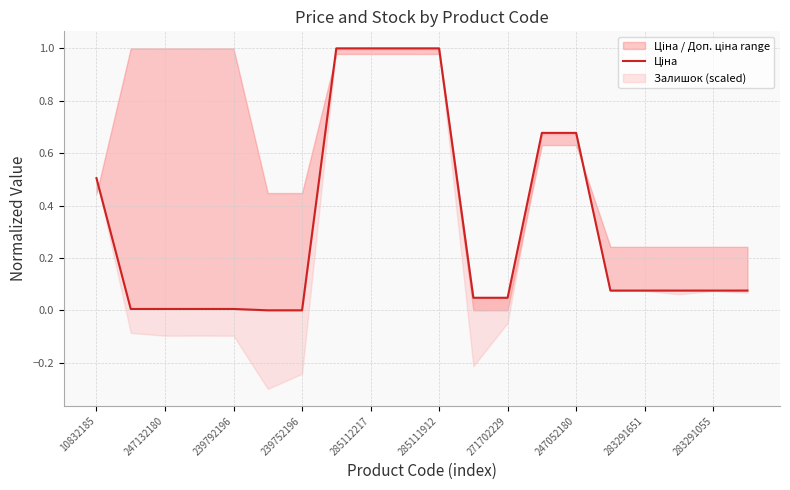

What is the value of the 17th point from the left?

0.1